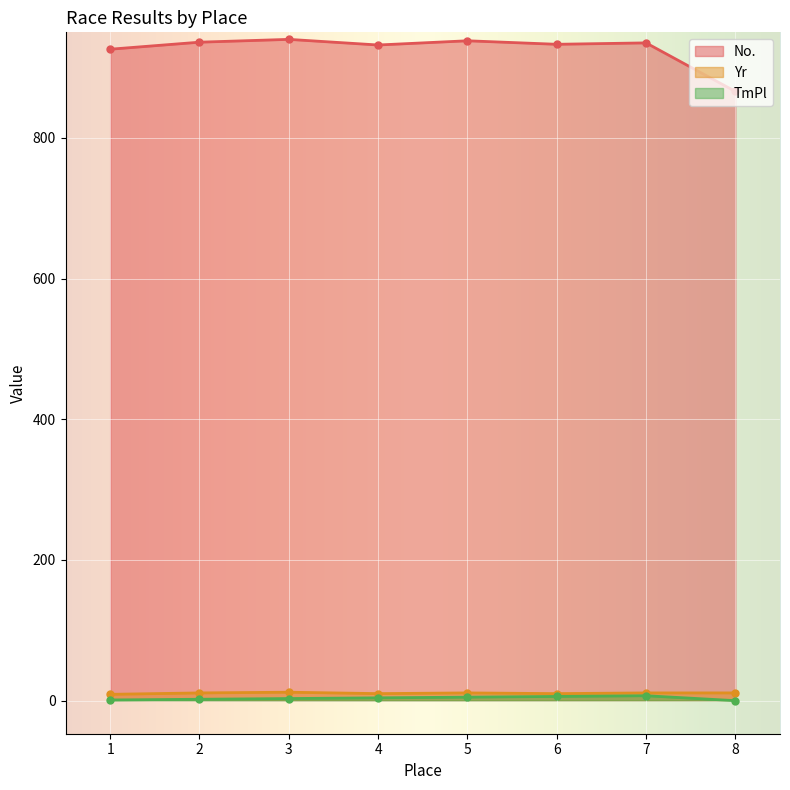

What is the value of the No. point at the 7th from the left?

935